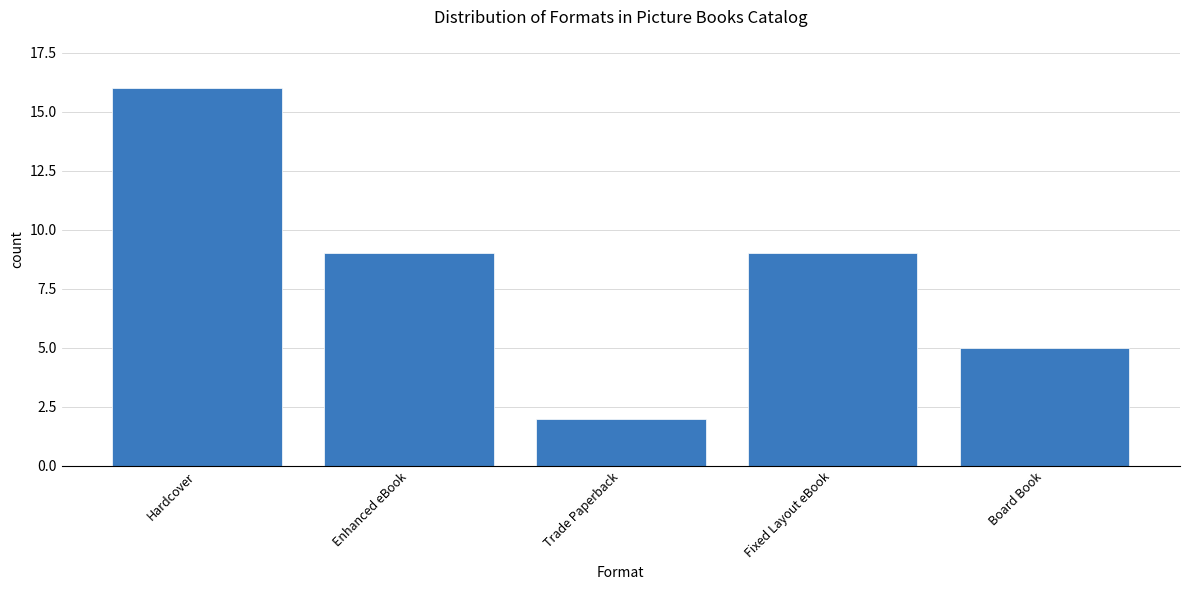

Is it true that the value at Fixed Layout eBook is 9?

True